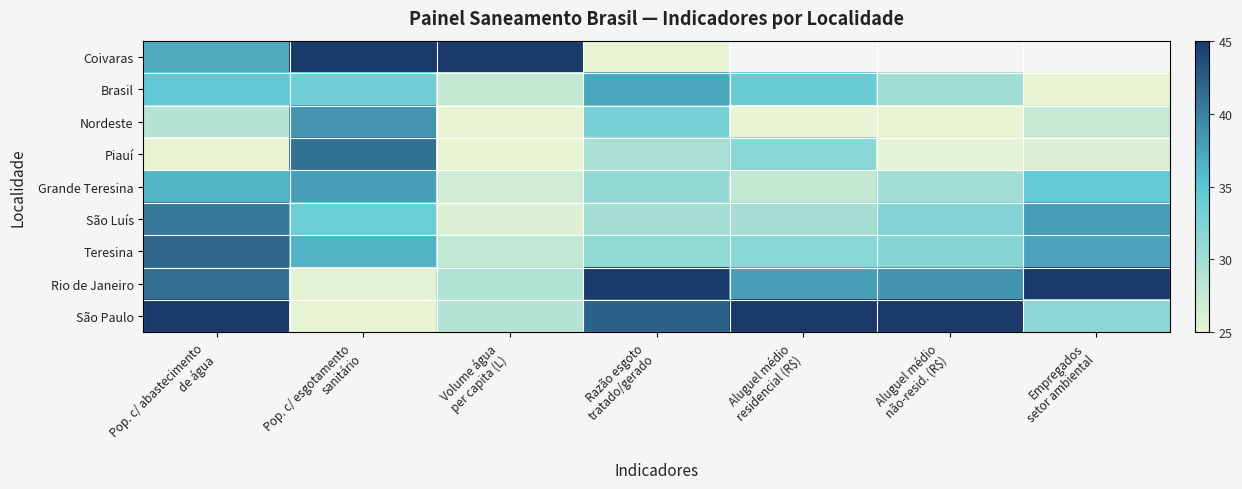

At which label is Nordeste closest to 31?

Razão esgoto tratado/gerado